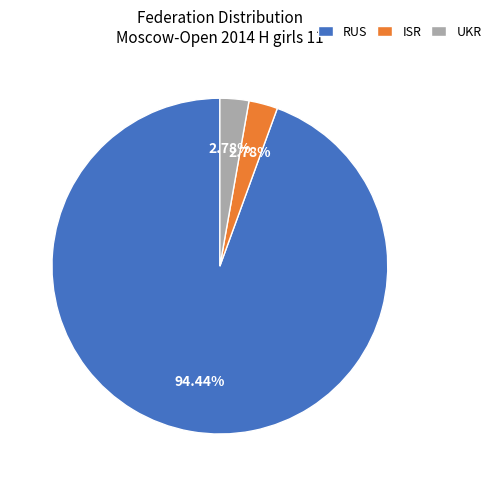

Which slice is the largest?

RUS